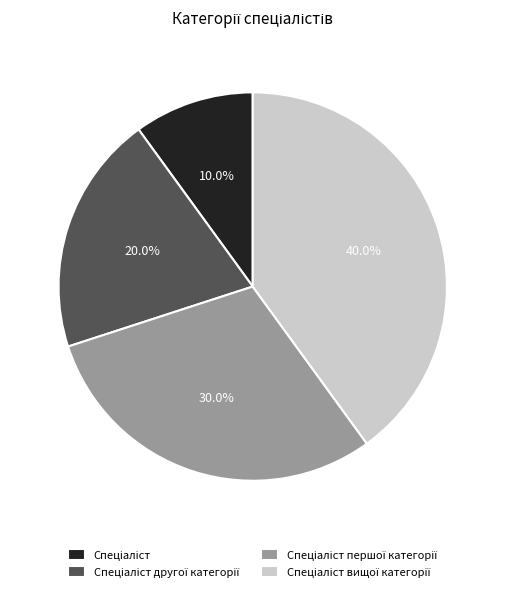

Does any single category account for the majority?

No